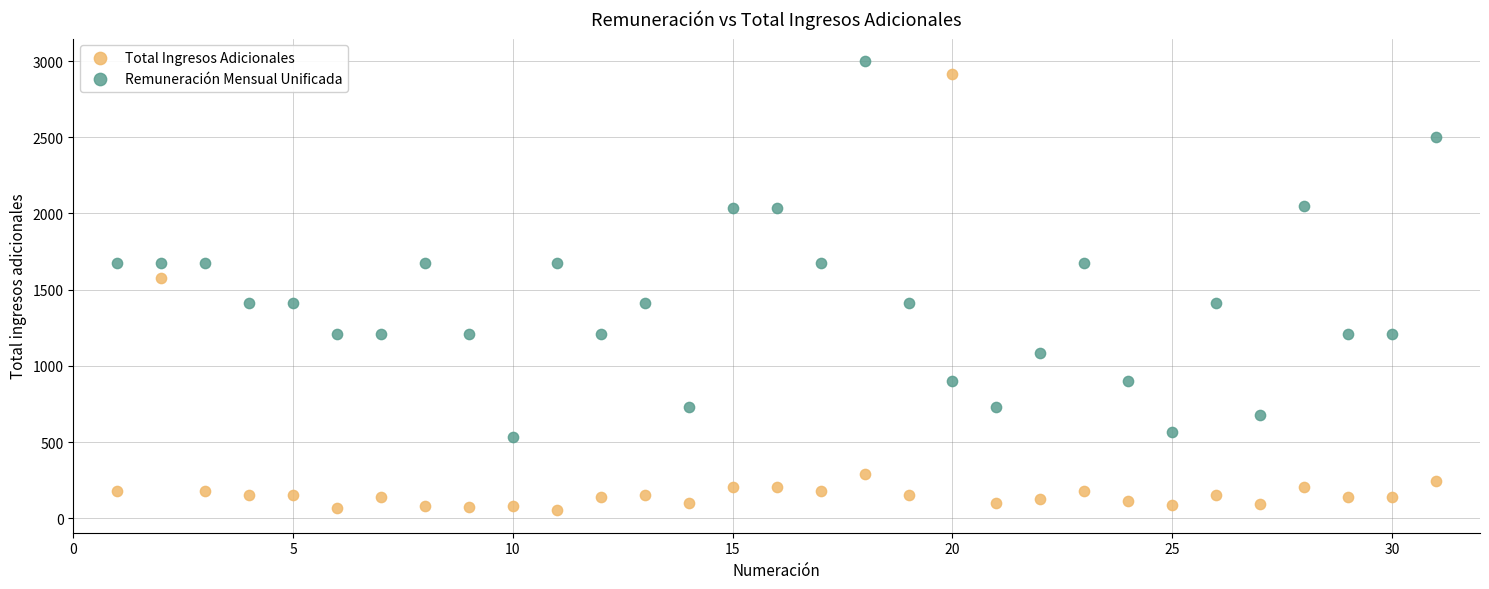

Across all data points, what is the range of Y values (max minus min)?

2946.6